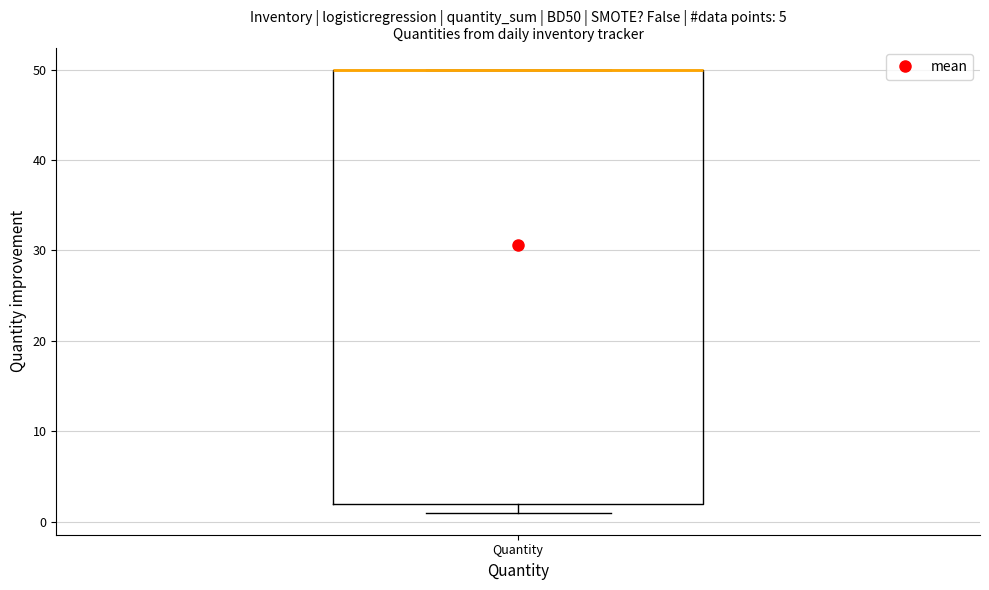

Transcribe this box plot: give where the median line is, the range the box spans, and where the two whiskers end, as read against the y-axis. The values are not printed on the chart, so give them approximately, as read against the axis.

median 50 (drawn on the box's upper edge), box 2 to 50, whiskers 1 to 50